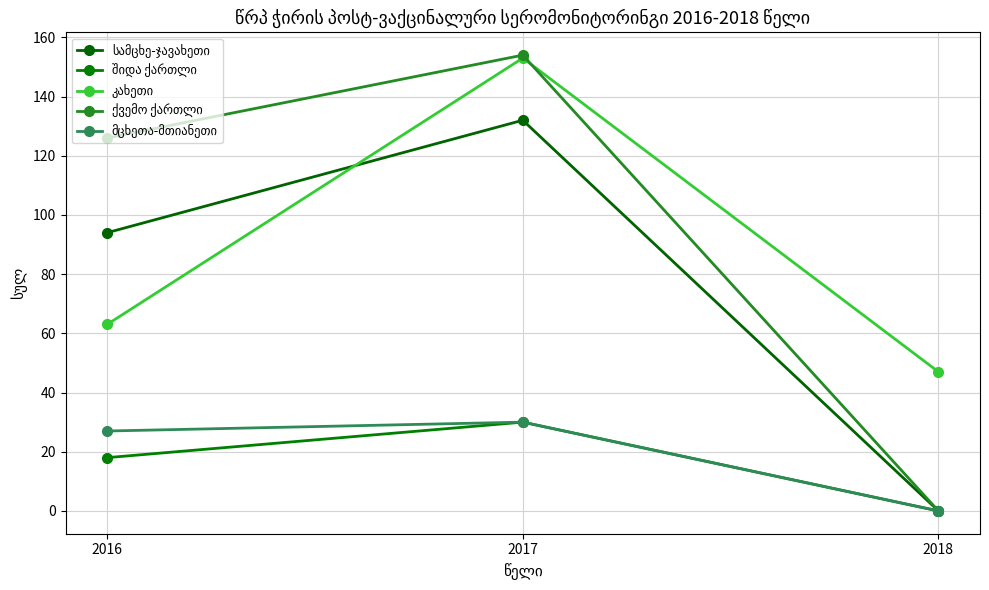

Which series has the largest total across all categories?

ქვემო ქართლი